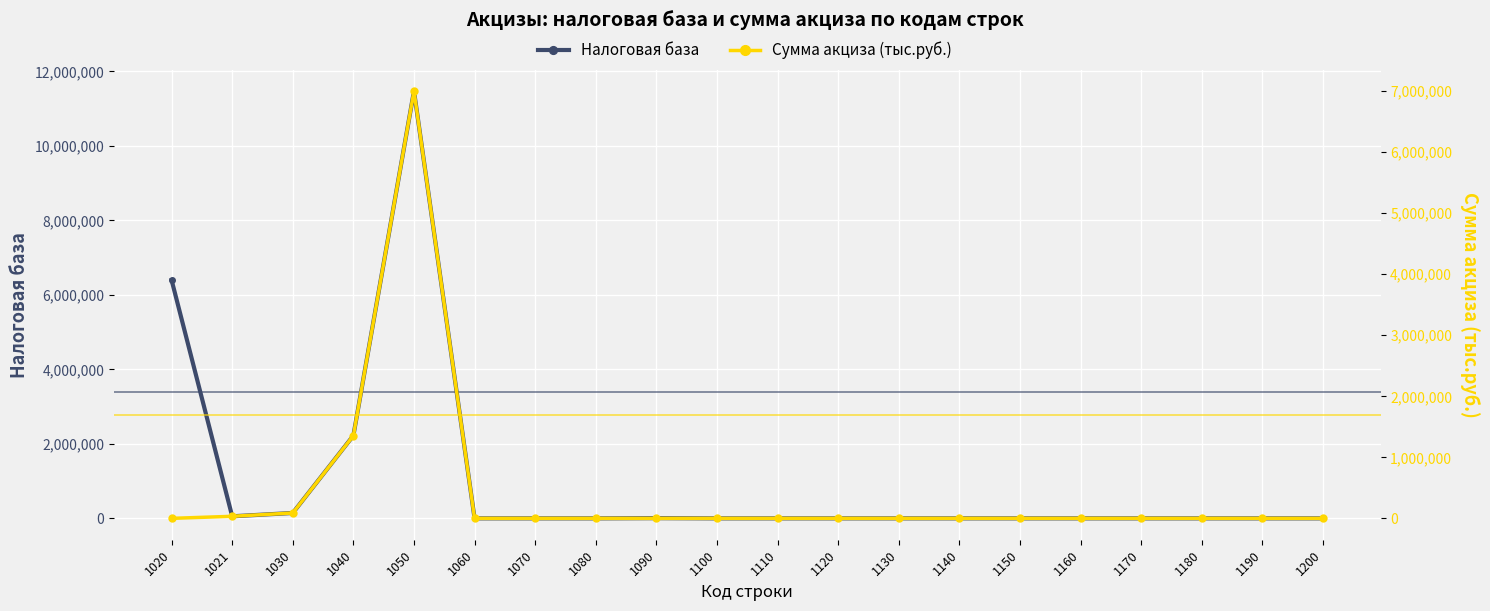

List the series in order of their peak value, highest first.

Налоговая база, Сумма акциза (тыс.руб.)